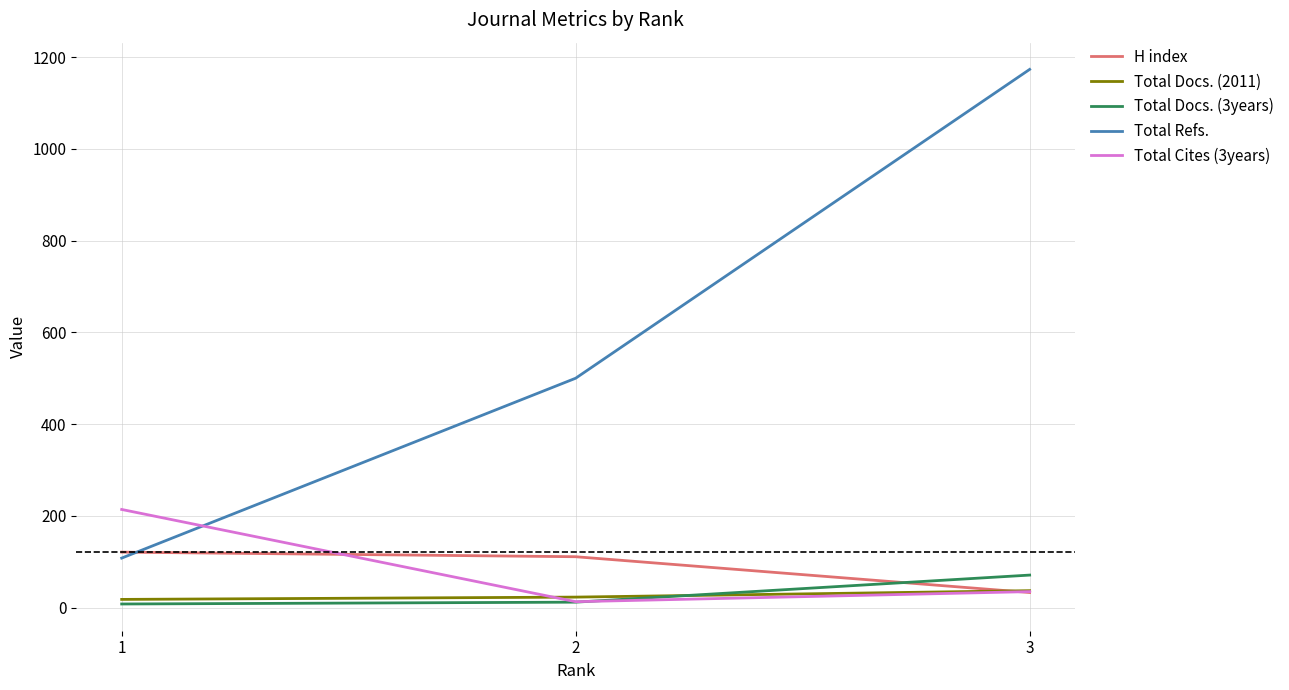

What is the average value of the Total Docs. (2011) series?

26